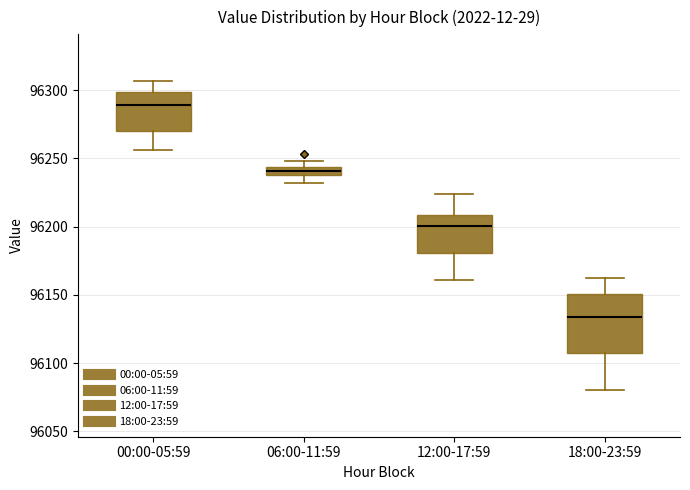

Where does the upper whisker of the box for 12:00-17:59 end on the y-axis? The values are not printed on the chart, so give them approximately, as read against the axis.

96225